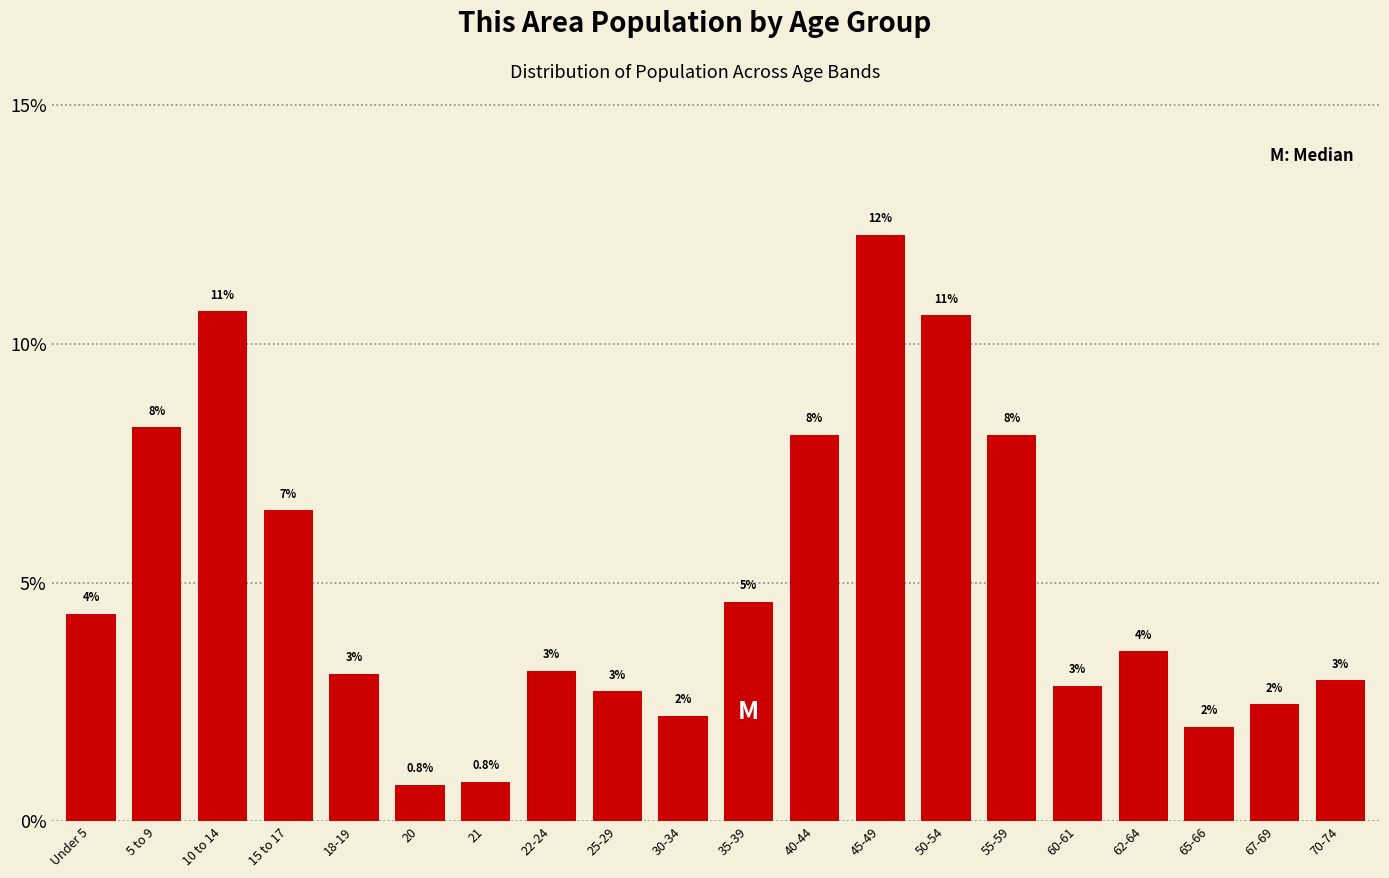

At which label does the data first exceed 3?

Under 5